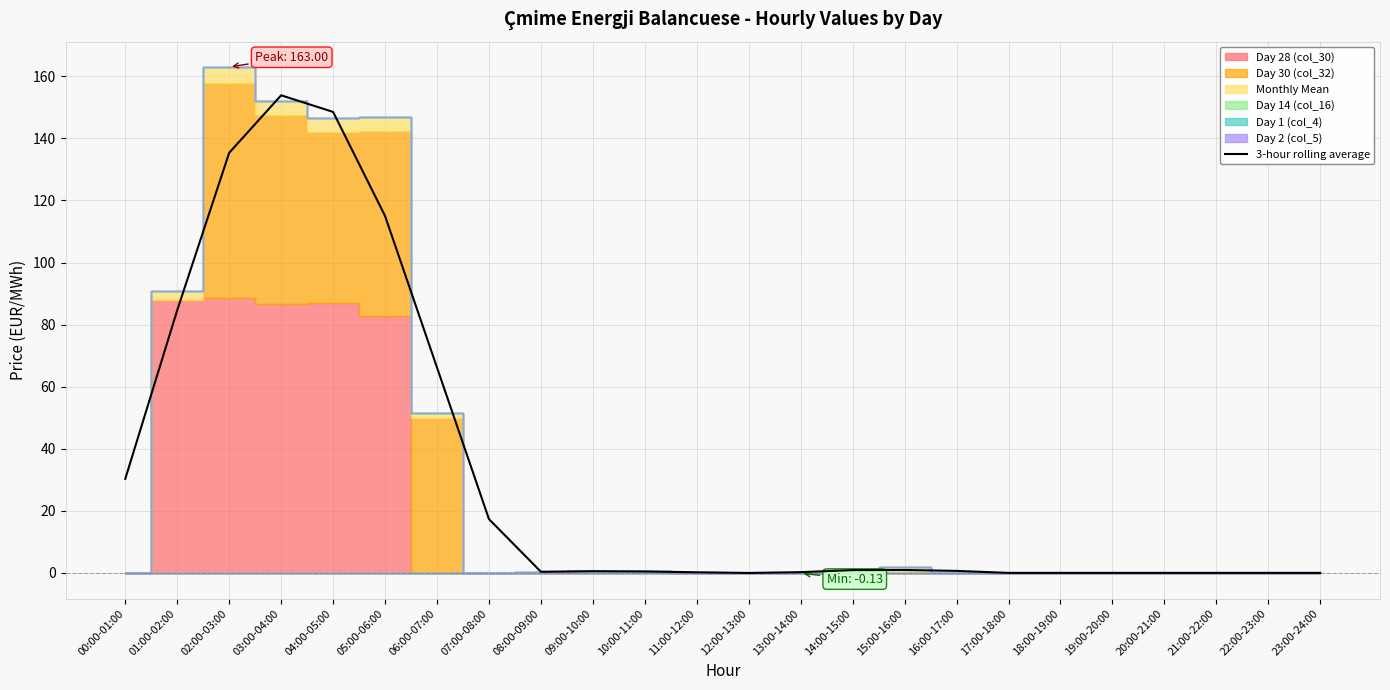

What is the difference between the second highest and second lowest values?

148.5